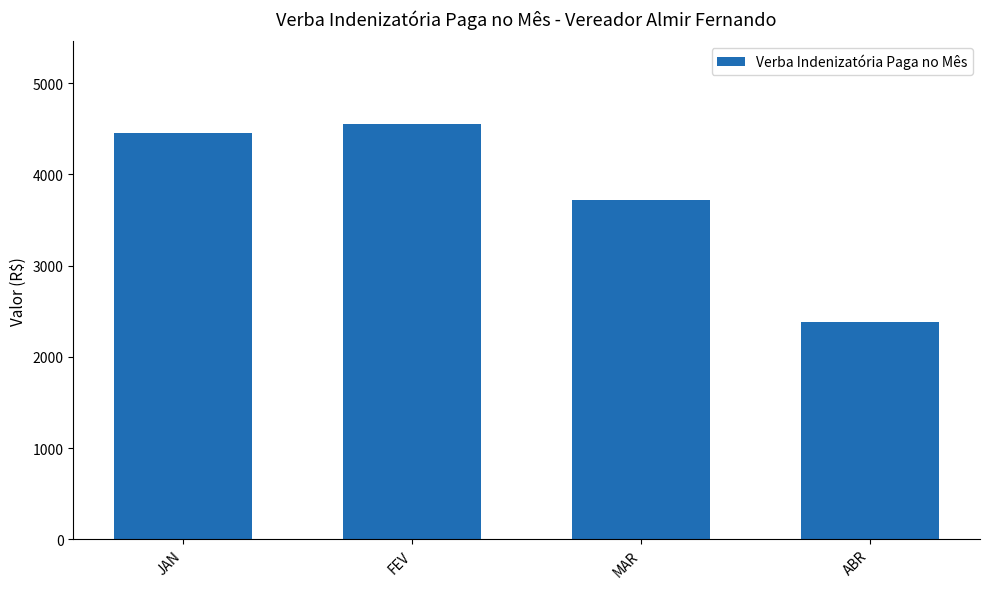

What is the label of the 4th bar from the right?

JAN